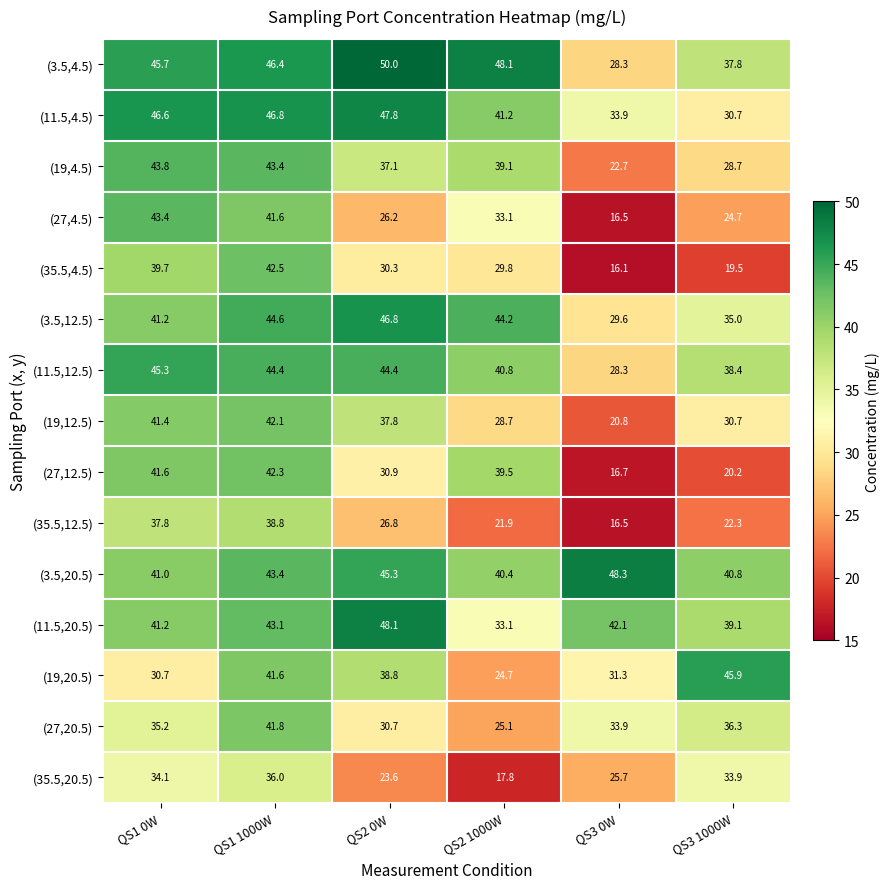

Is it true that (19,12.5) equals 41.4 at QS1 0W?

True